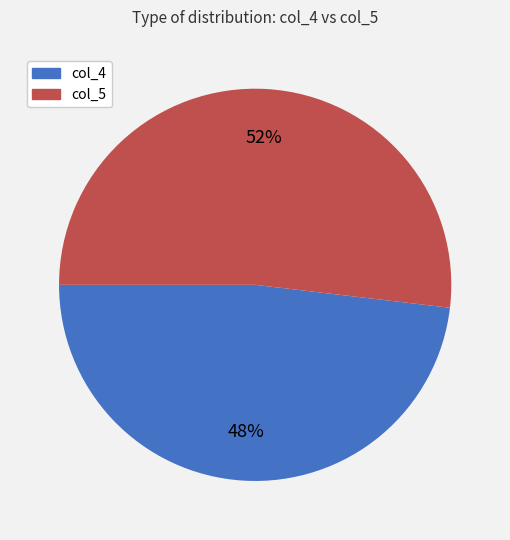

What is the largest slice in the pie chart?

col_5